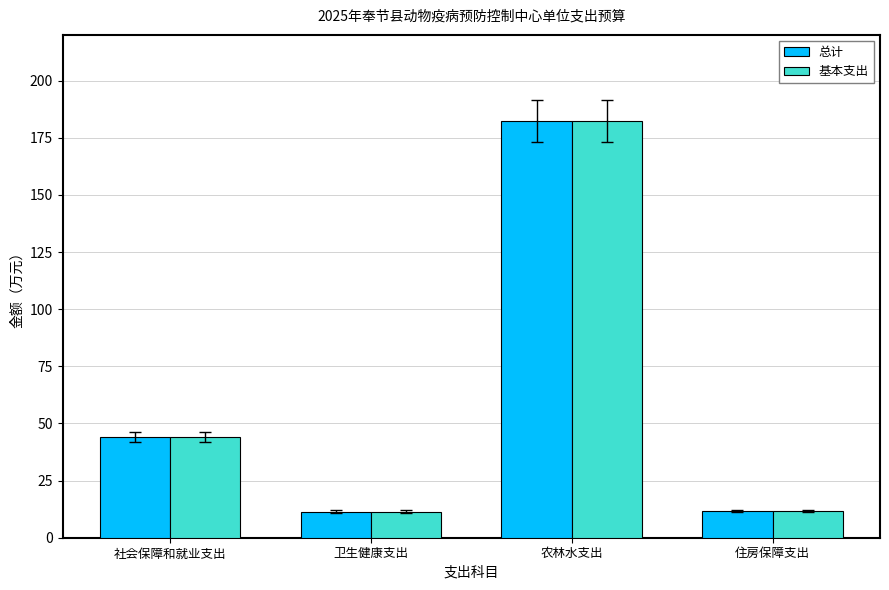

What are all the series names shown in the legend?

总计, 基本支出